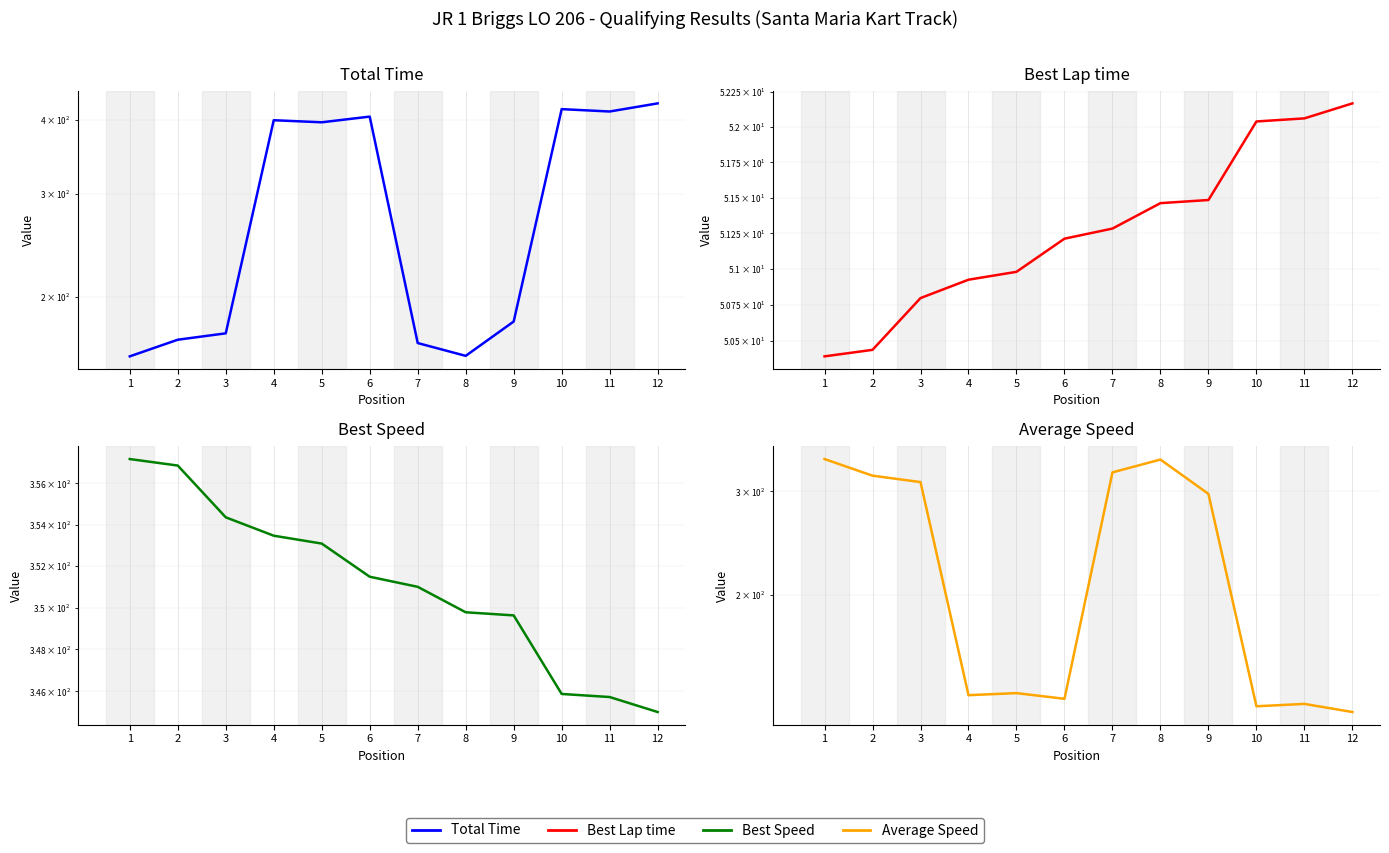

At 4, list the series in order from smallest to largest.

Best Lap time, Average Speed, Best Speed, Total Time